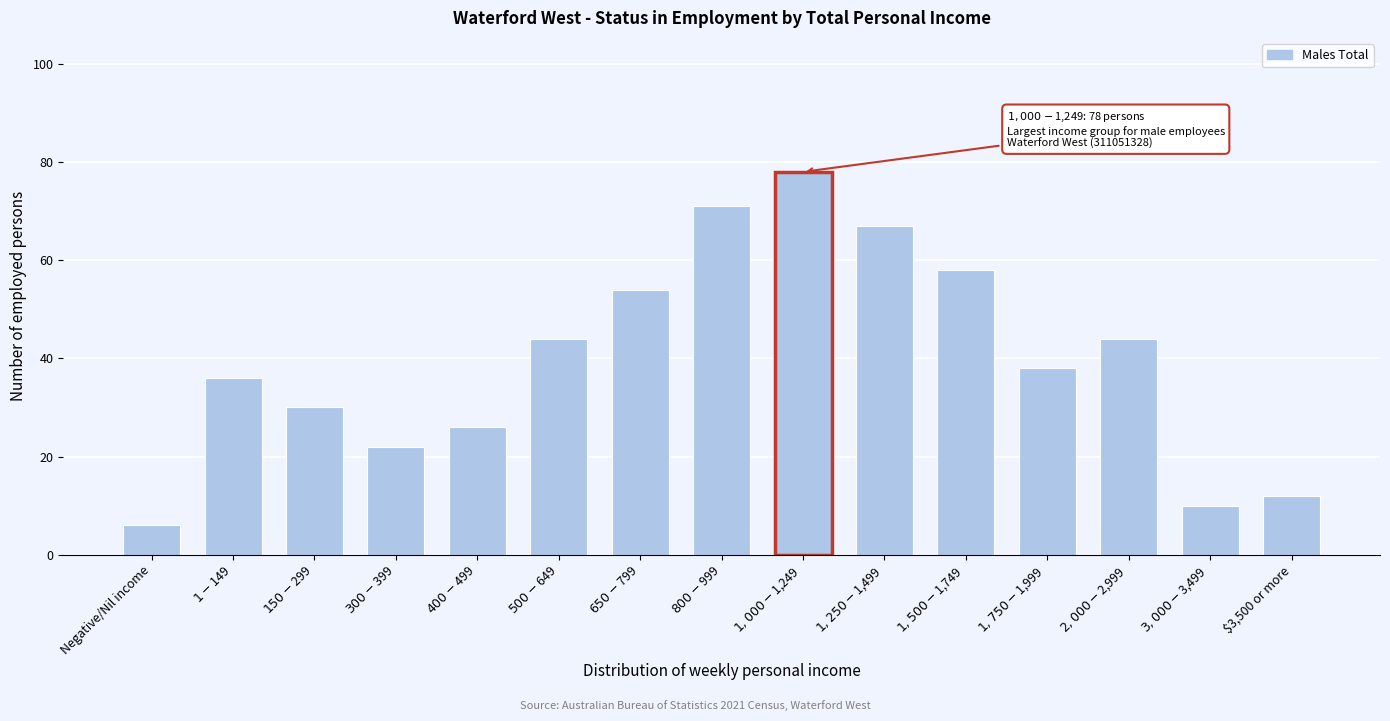

Reading right to left, transcribe all the data shown in this chart.

12	10	44	38	58	67	78	71	54	44	26	22	30	36	6